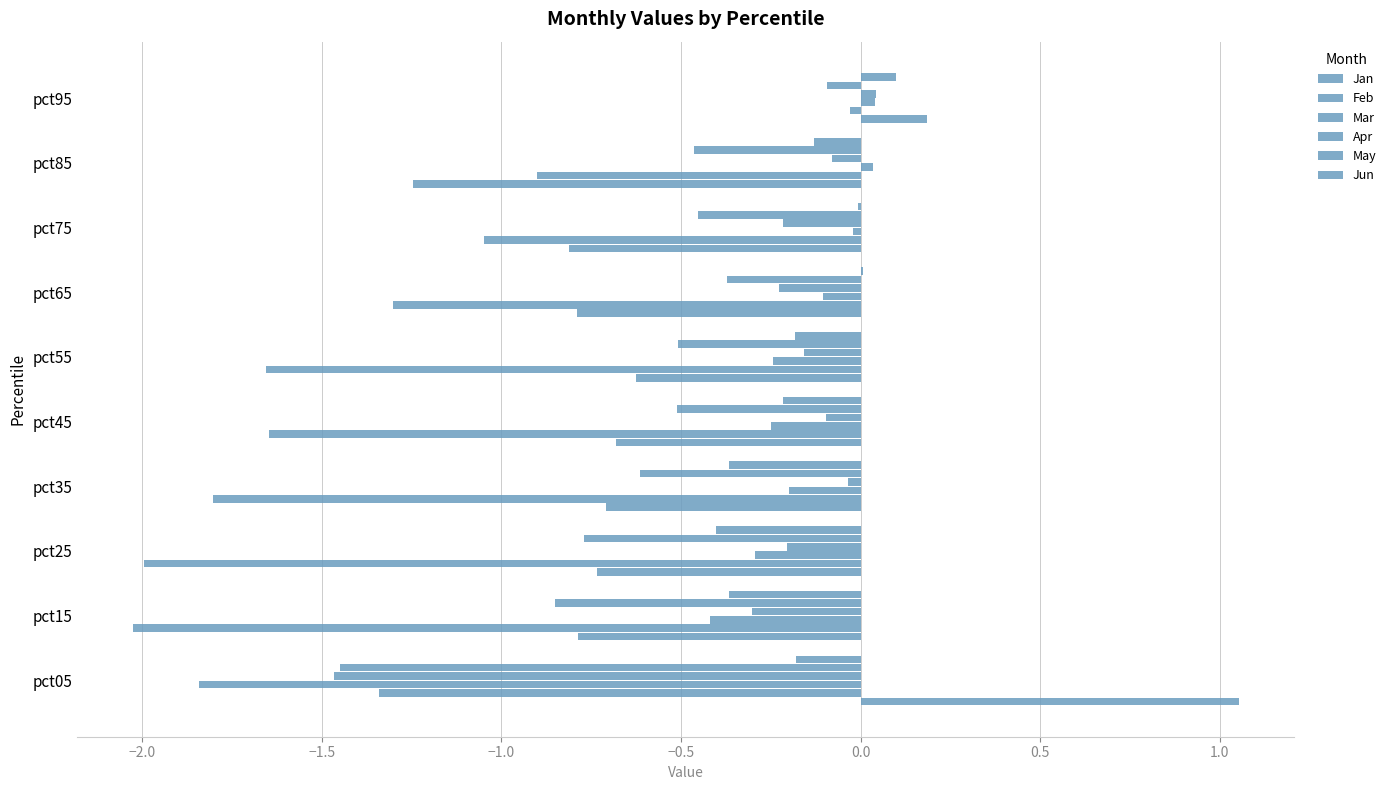

At how many categories does at least one series exceed 0?

4